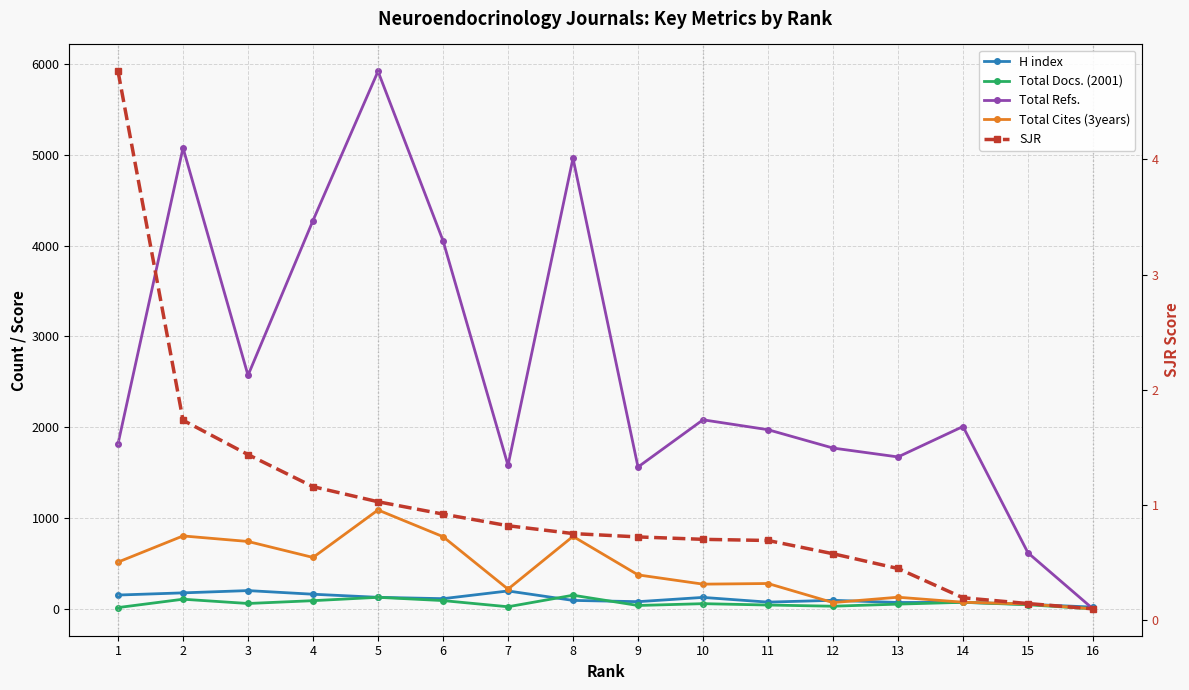

Between which two adjacent categories do SJR and Total Refs. first intersect?

15 and 16